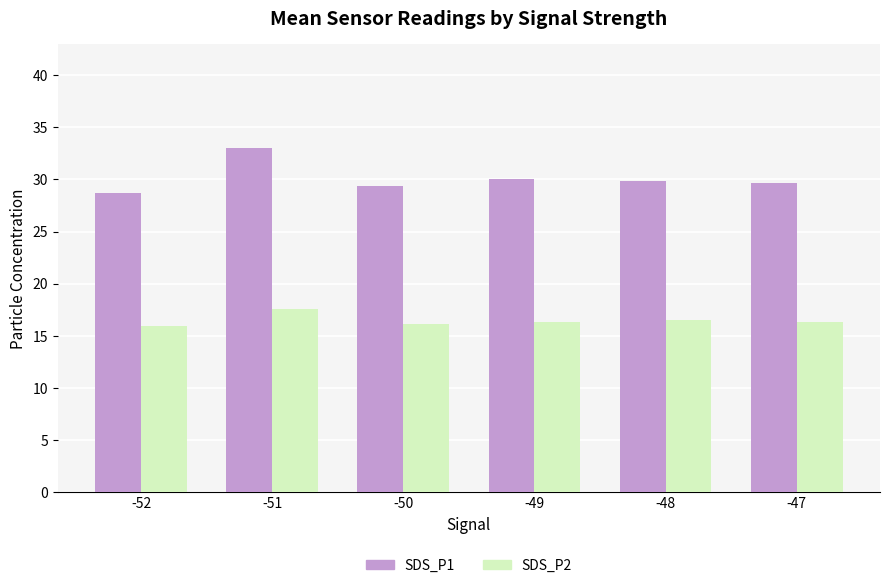

What is the difference between the maximum and minimum values in the SDS_P1 series?

4.4